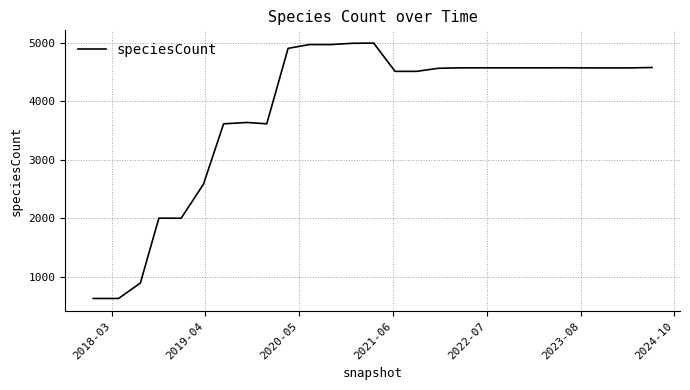

What is the smallest value displayed?

625